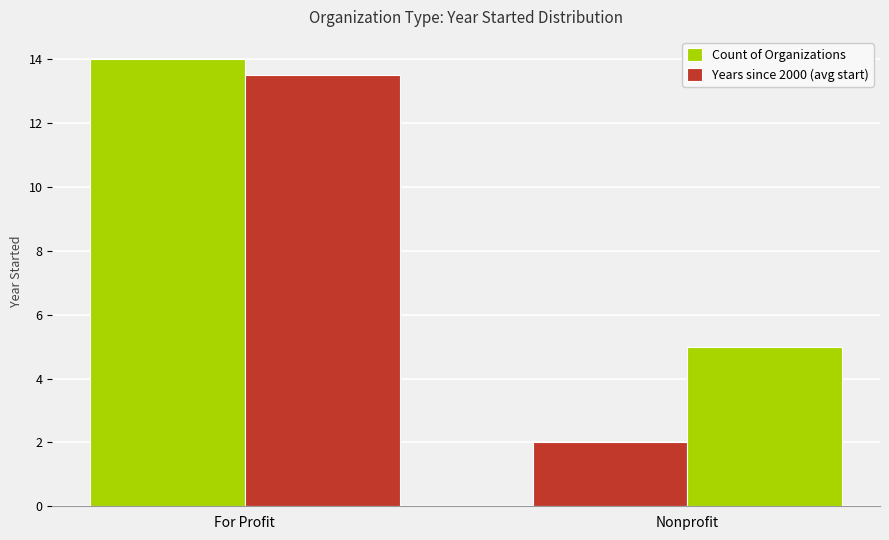

Between For Profit and Nonprofit, which series saw the biggest shift?

Count of Organizations